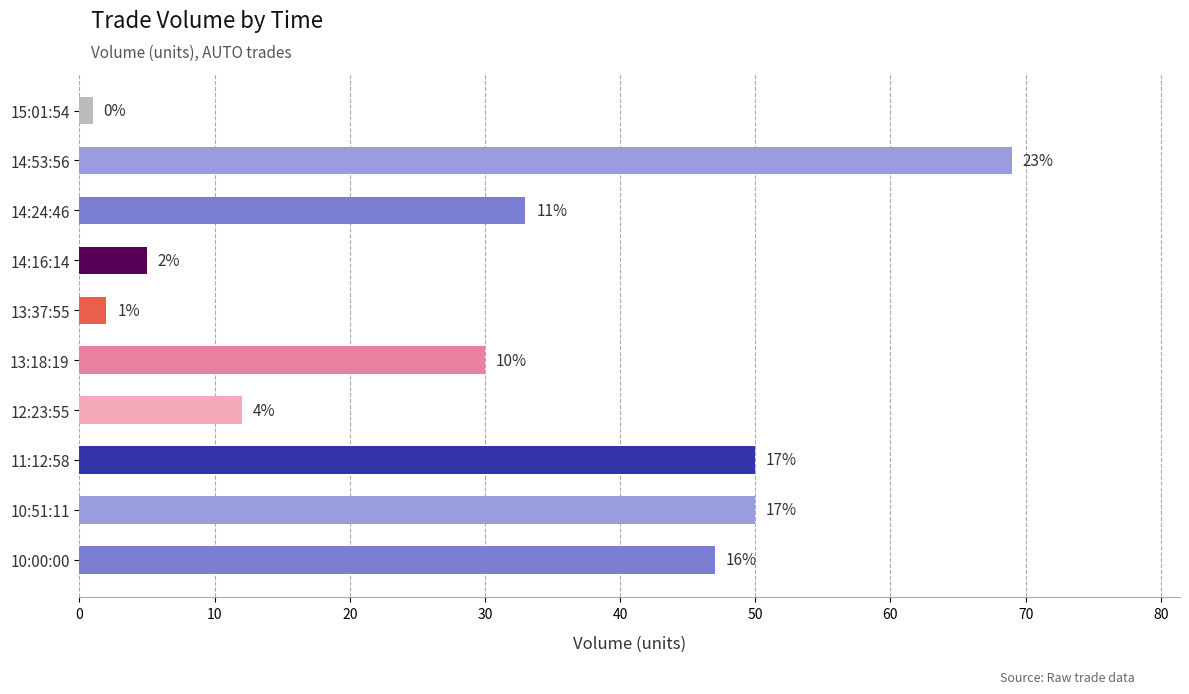

Are the bars grouped side by side (vs. stacked)?

No